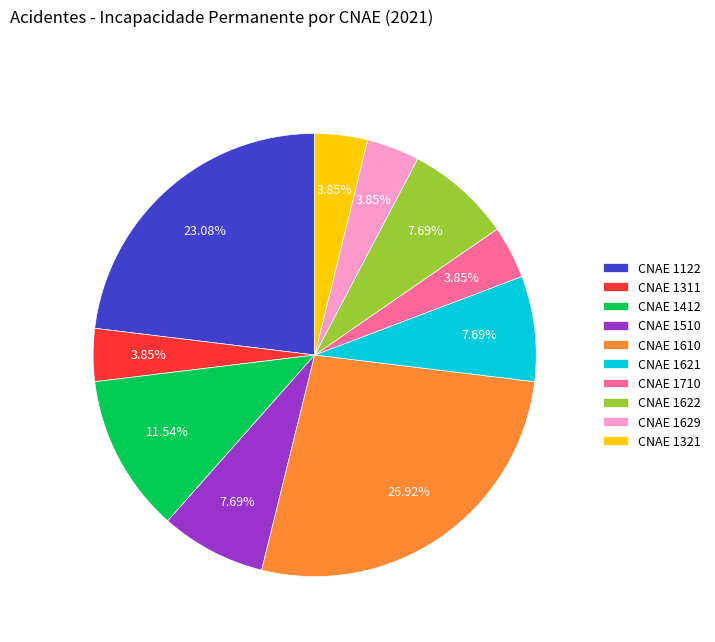

What is the largest slice in the pie chart?

CNAE 1610